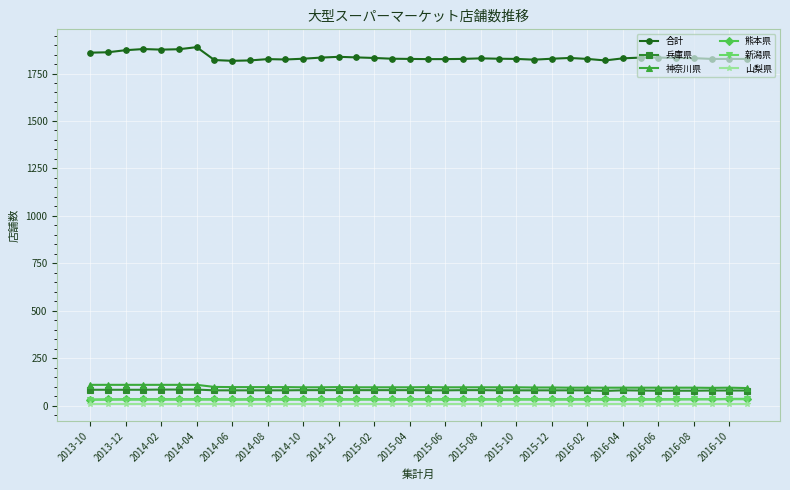

True or false: 兵庫県 and 山梨県 intersect in this chart.

False